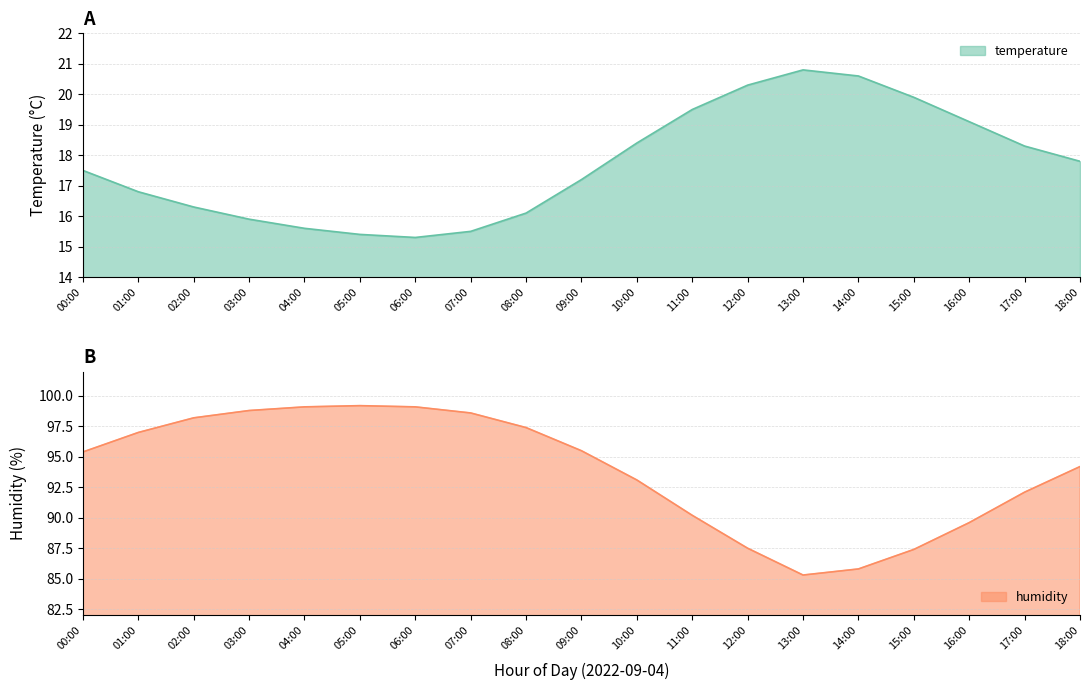

What is the smallest value displayed?

15.3